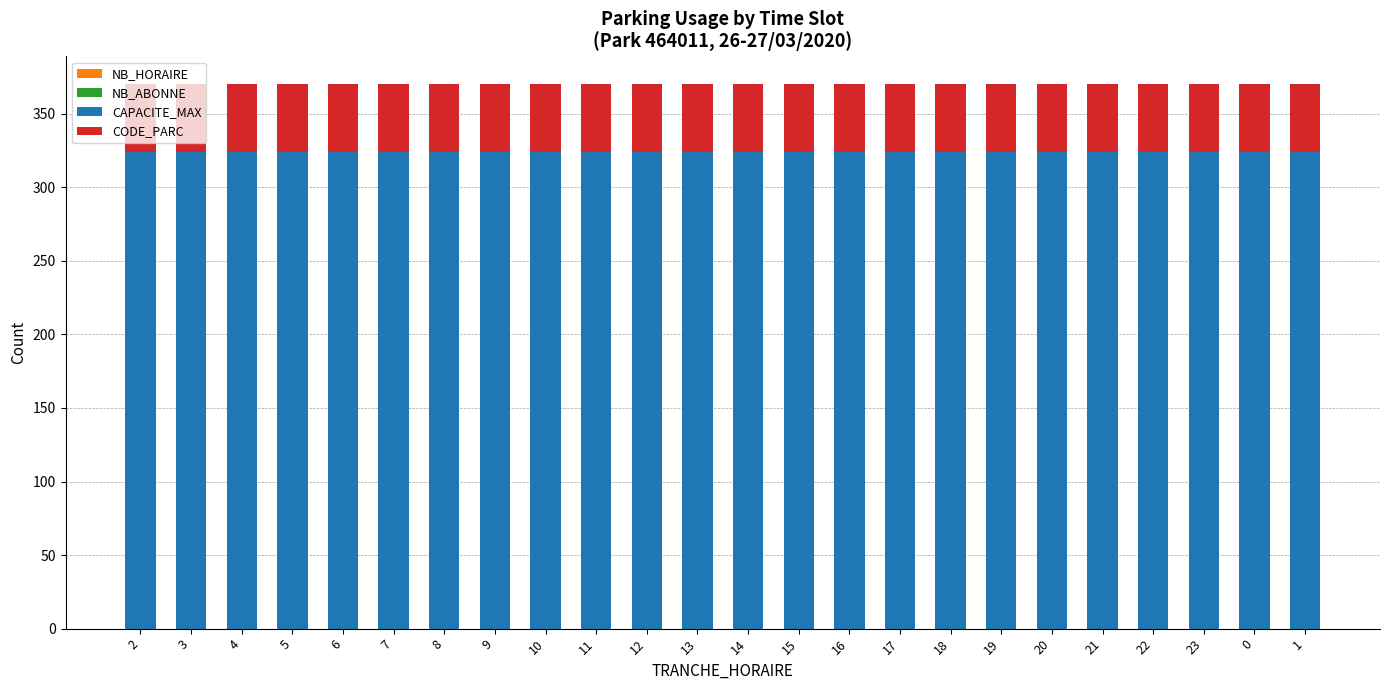

The value of CAPACITE_MAX at 8 is 324.0. True or false?

True